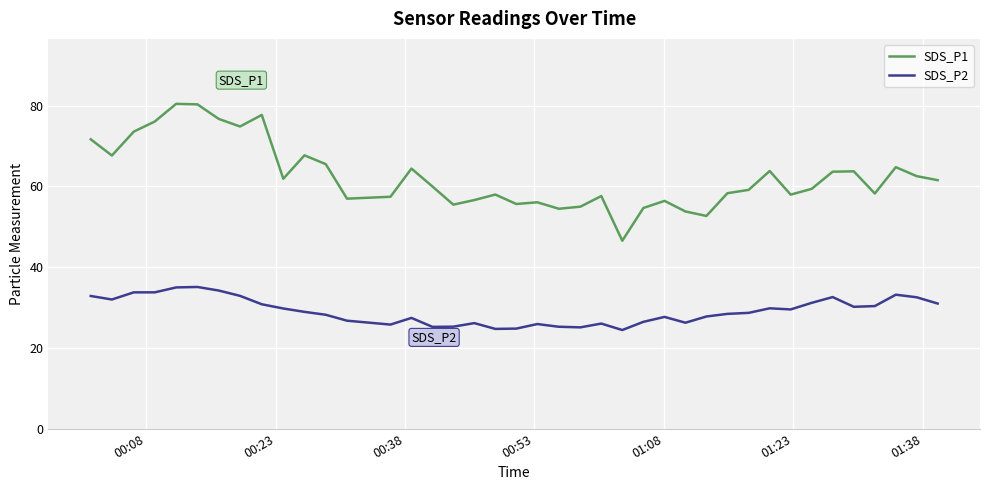

Does the chart have visible grid lines?

Yes